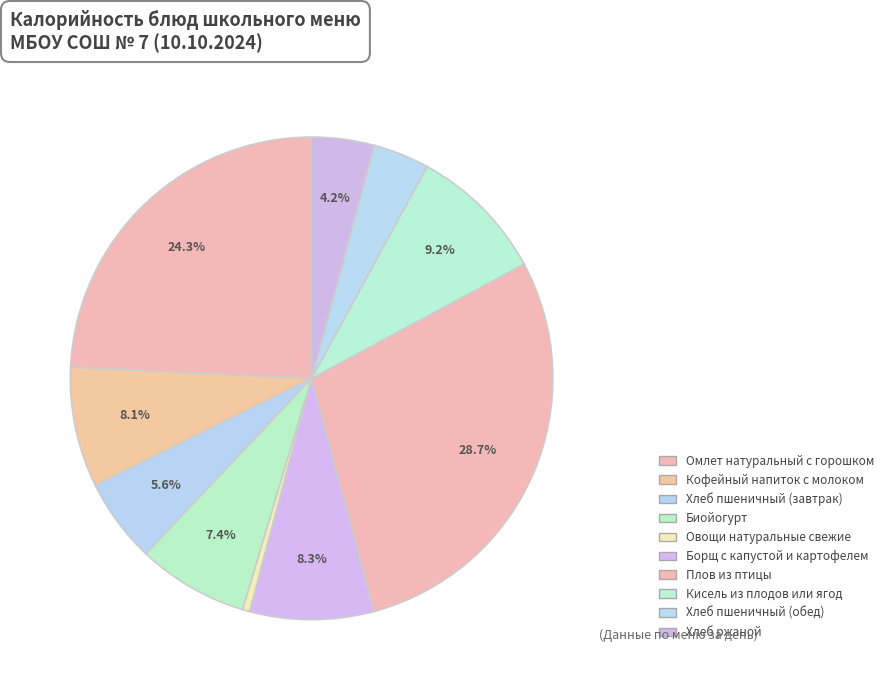

How many slices are in this pie chart?

10